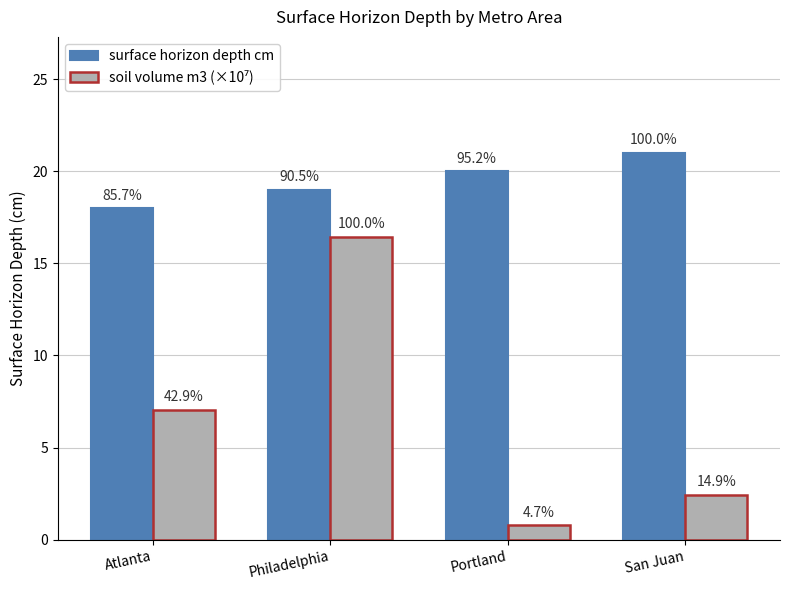

How many groups of bars are there?

4